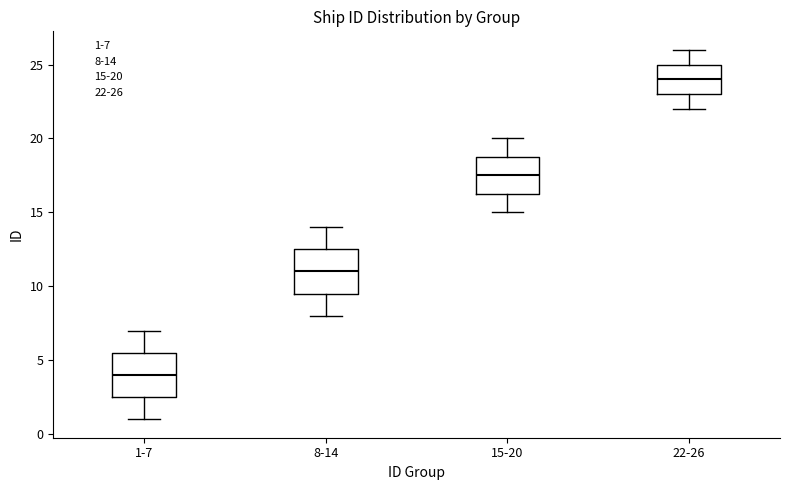

Reading left to right, read every box against the y-axis: the position of its median line, the range the box covers, and the ends of its whiskers. The values are not printed on the chart, so give them approximately, as read against the axis.

1-7: median 4.0, box 2.5 to 5.5, whiskers 1.0 to 7.0
8-14: median 11.0, box 9.5 to 12.5, whiskers 8.0 to 14.0
15-20: median 17.5, box 16.5 to 19.0, whiskers 15.0 to 20.0
22-26: median 24.0, box 23.0 to 25.0, whiskers 22.0 to 26.0